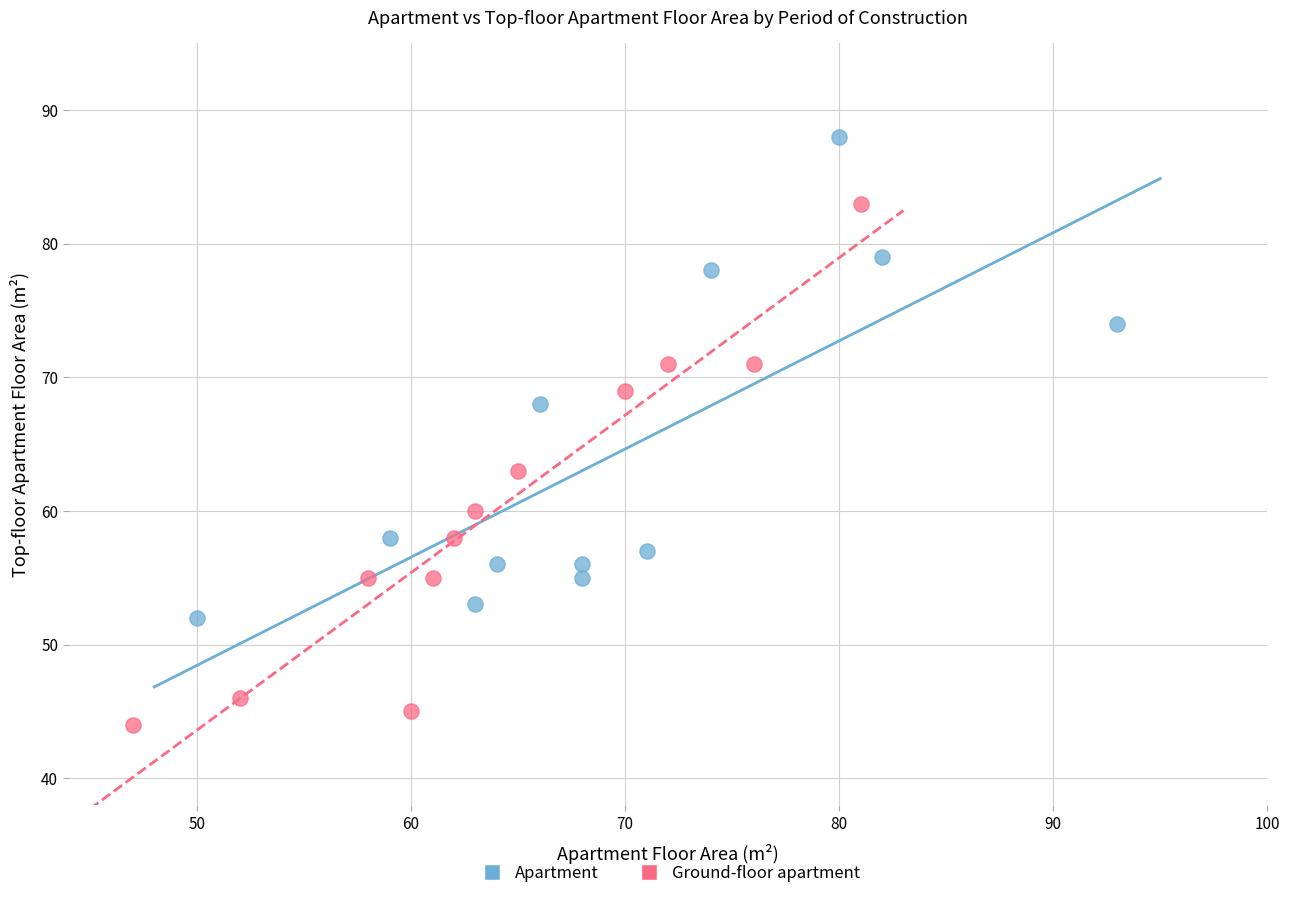

Which series contains the lowest Y value?

Ground-floor apartment